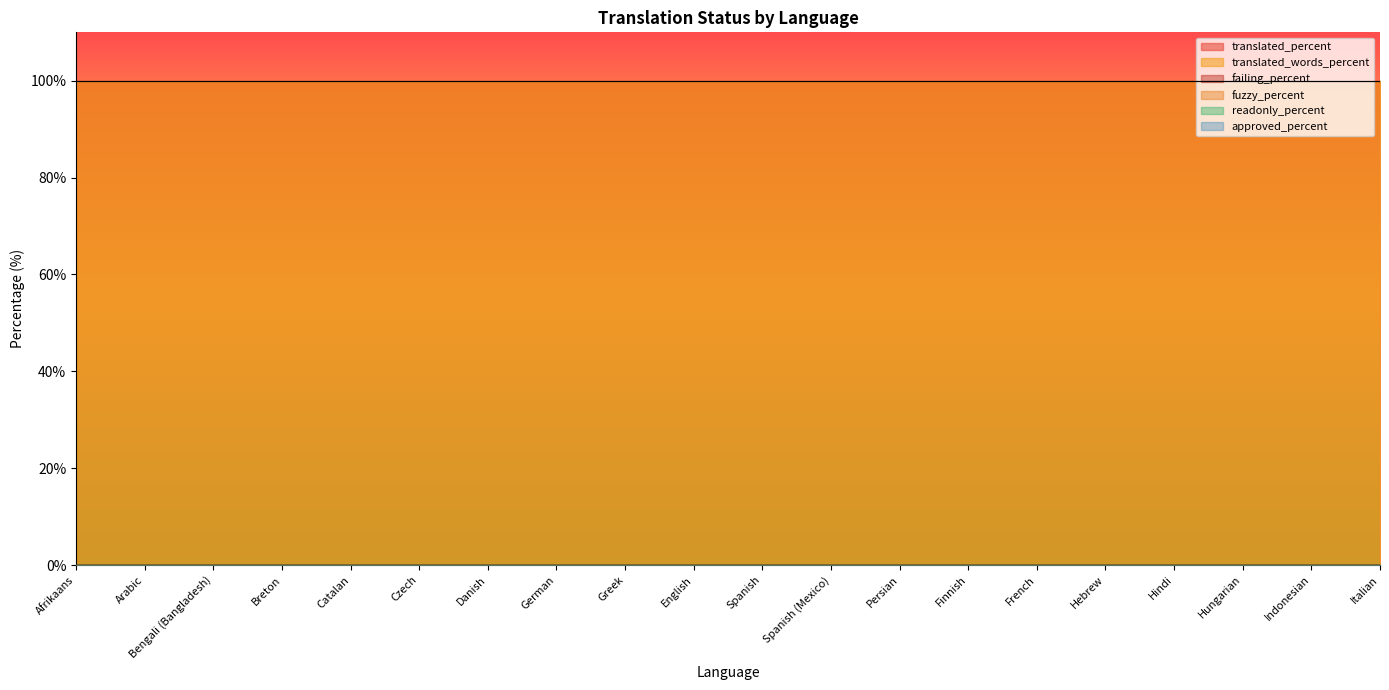

What position from the left is Danish?

7